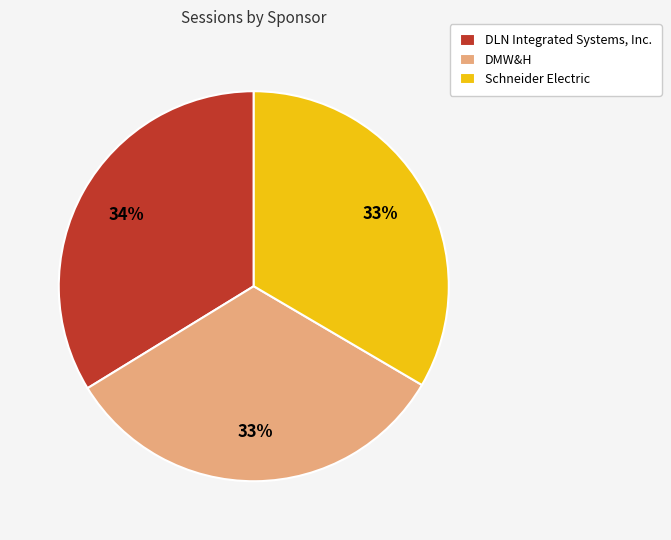

How many slices are in this pie chart?

3